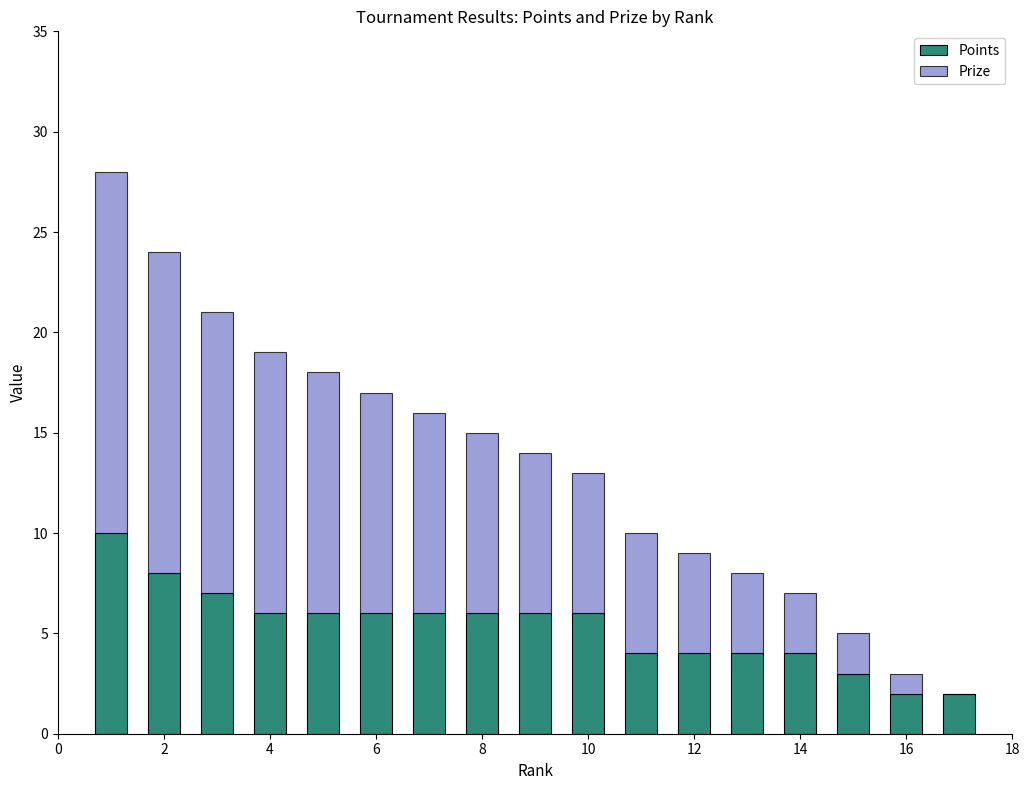

What is the sum of all Points values?

90